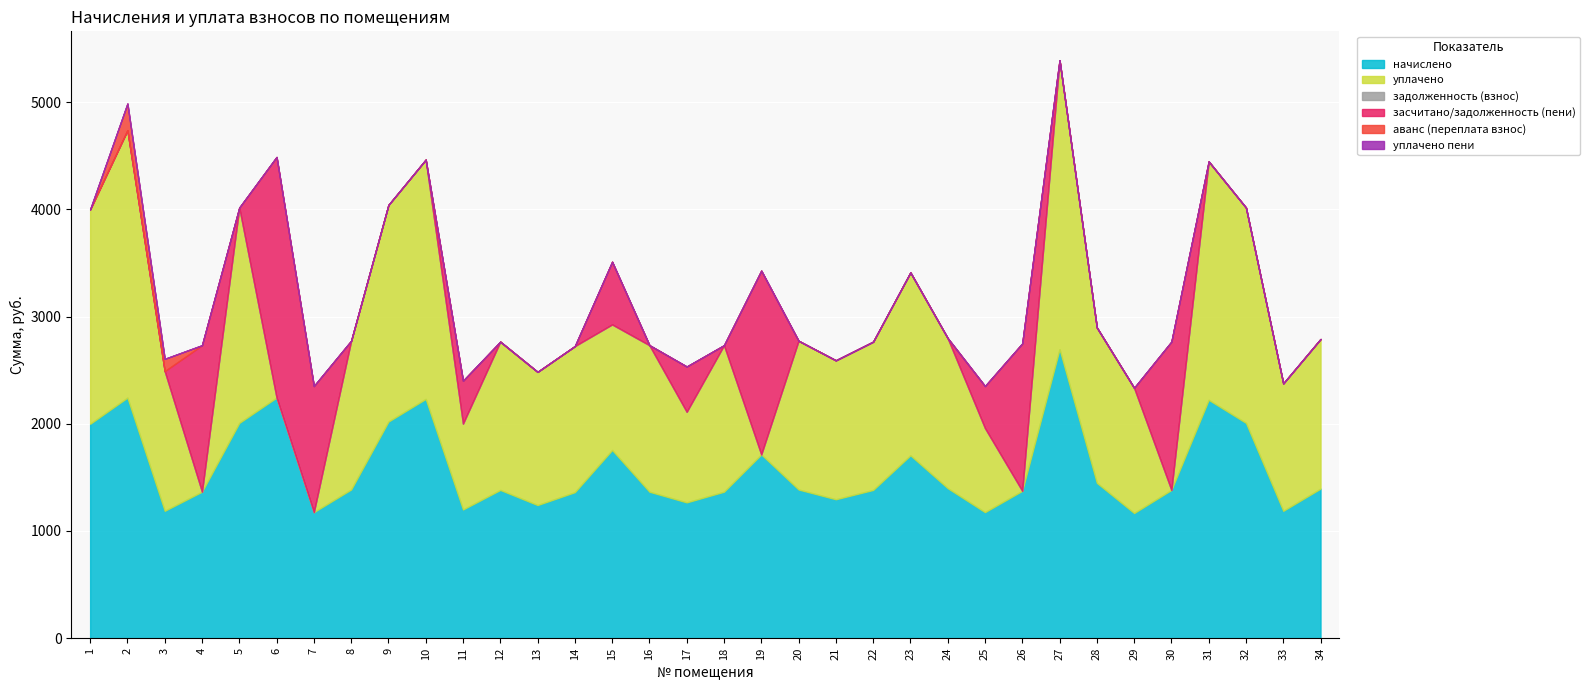

What is the greatest value displayed?

2695.1